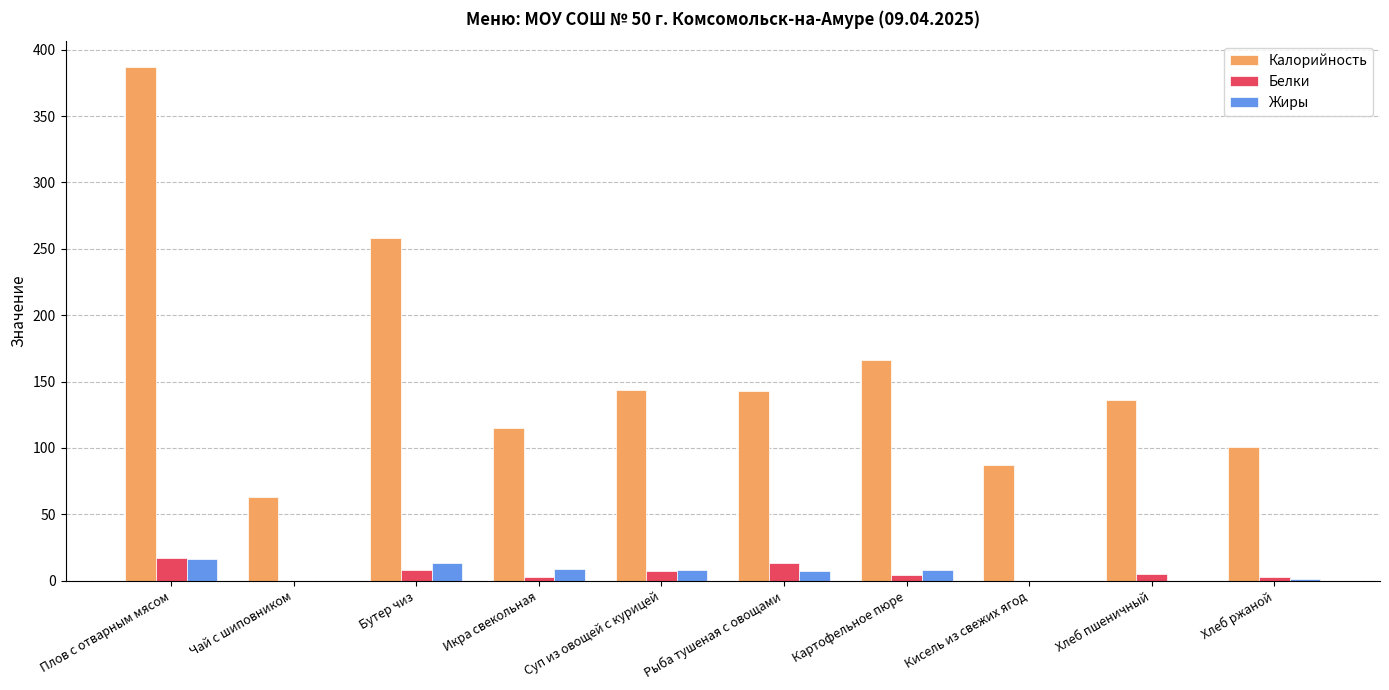

True or false: Калорийность has a value of 258 at Бутер чиз.

True